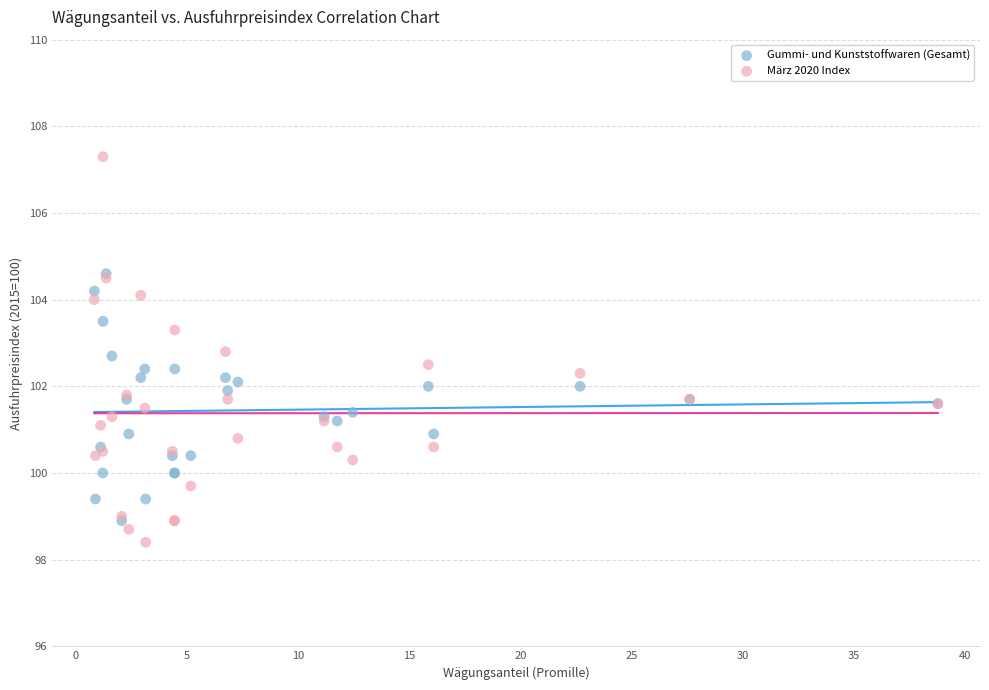

What are all the series names shown in the legend?

Gummi- und Kunststoffwaren (Gesamt), März 2020 Index